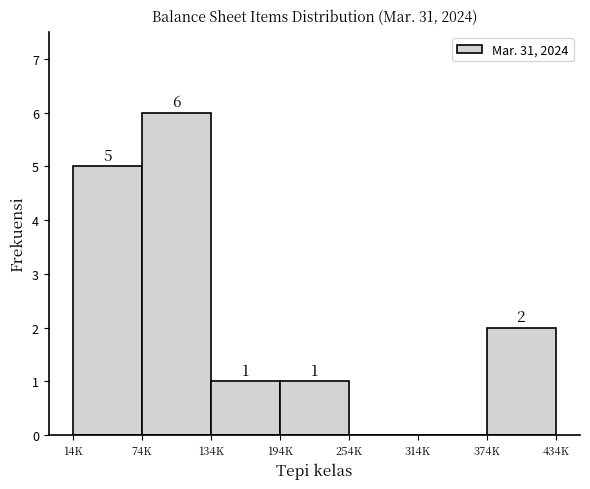

Reading right to left, extract all data points from this chart.

374K=2	314K=0	254K=0	194K=1	134K=1	74K=6	14K=5